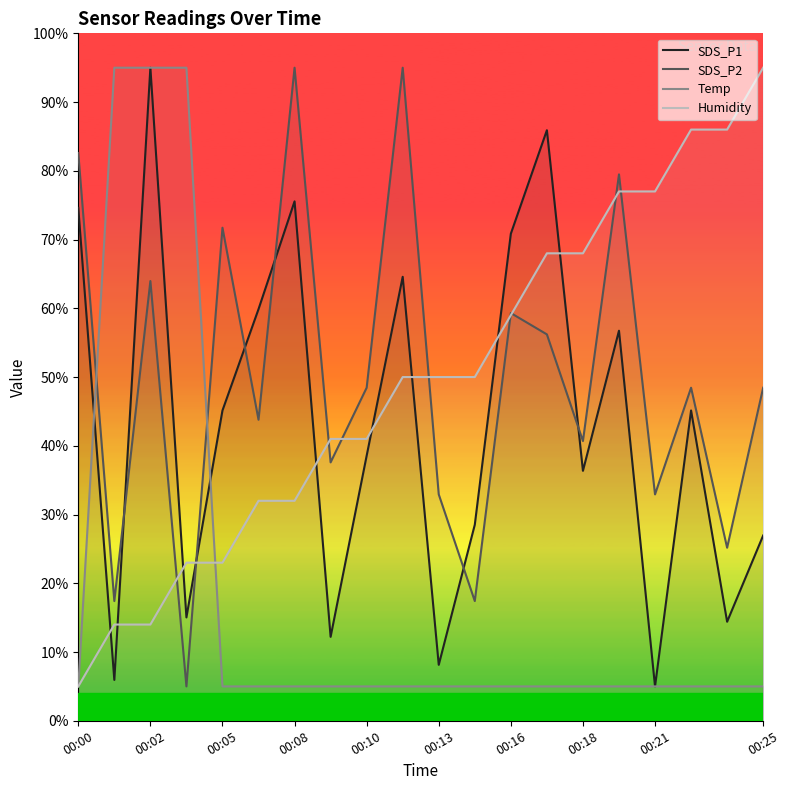

What is the difference between the second highest and second lowest values in the SDS_P2 series?

77.6